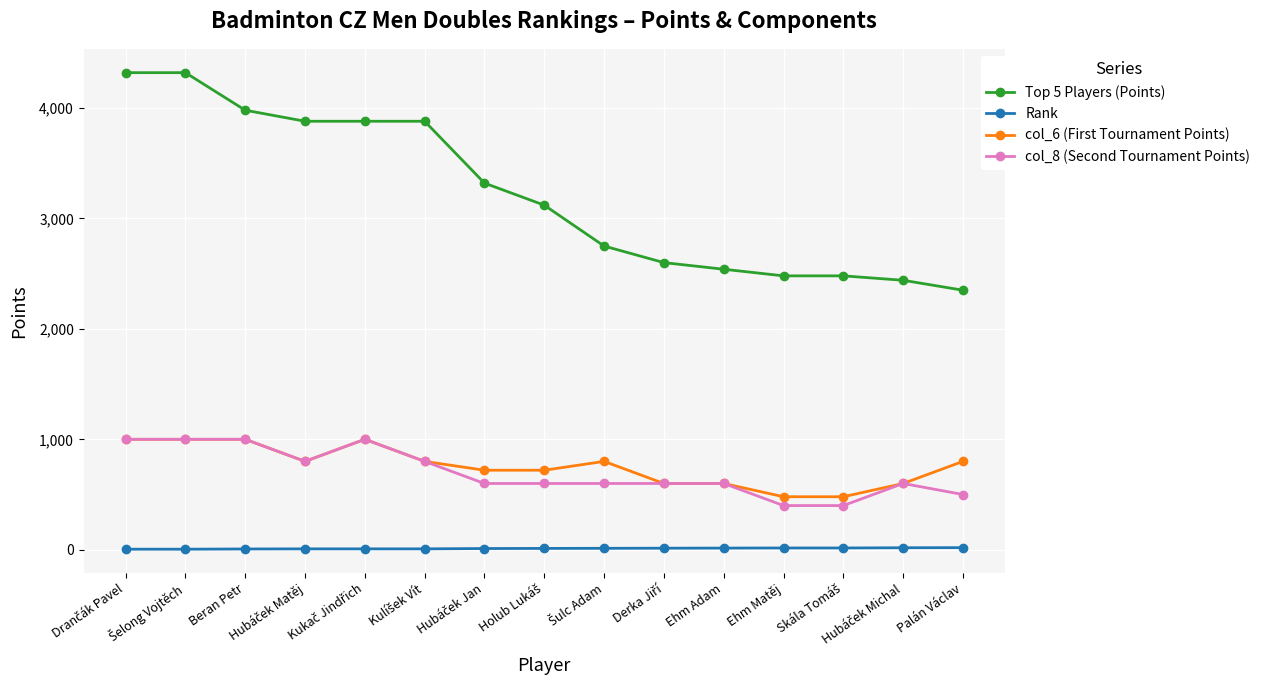

True or false: Rank and Top 5 Players (Points) cross at least once.

False